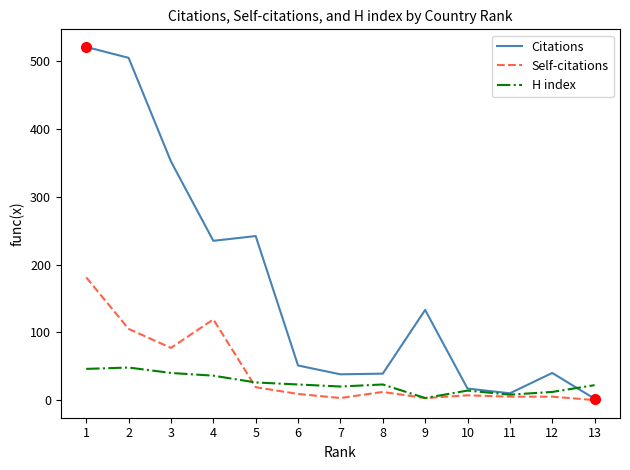

What is the sum of all H index values?

321